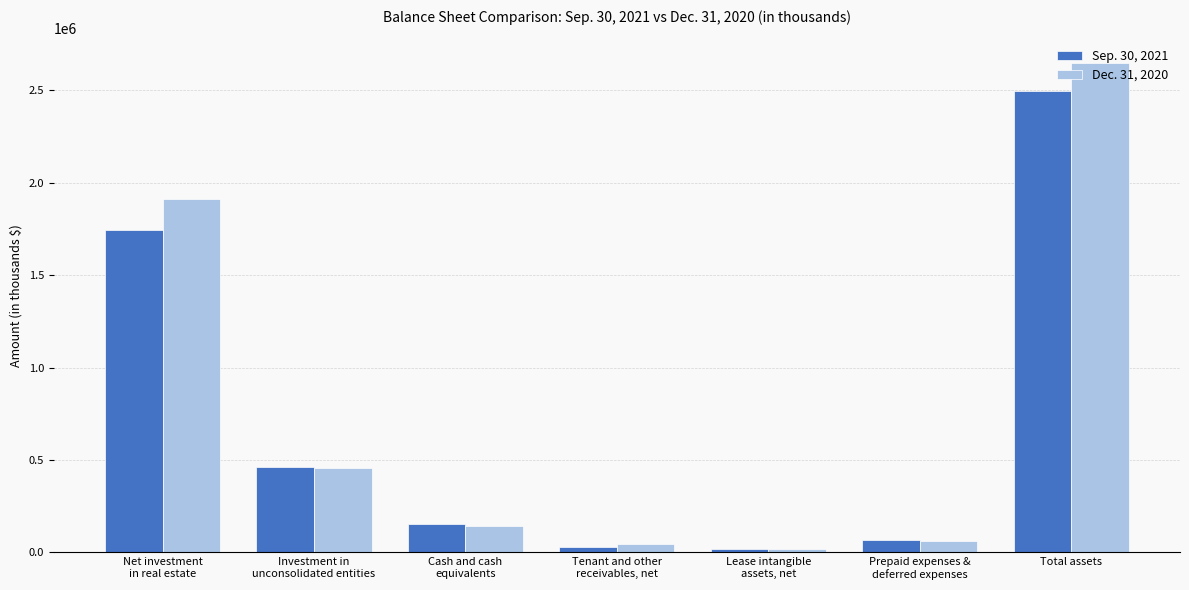

How many bars are there in total?

14